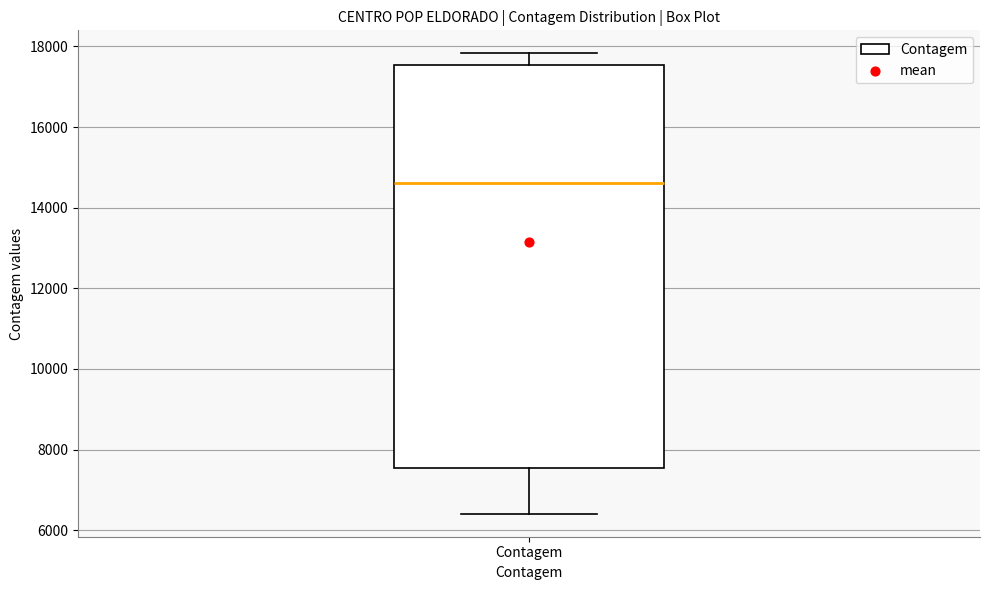

Transcribe this box plot: give where the median line is, the range the box spans, and where the two whiskers end, as read against the y-axis. The values are not printed on the chart, so give them approximately, as read against the axis.

median 14600, box 7600 to 17600, whiskers 6400 to 17800